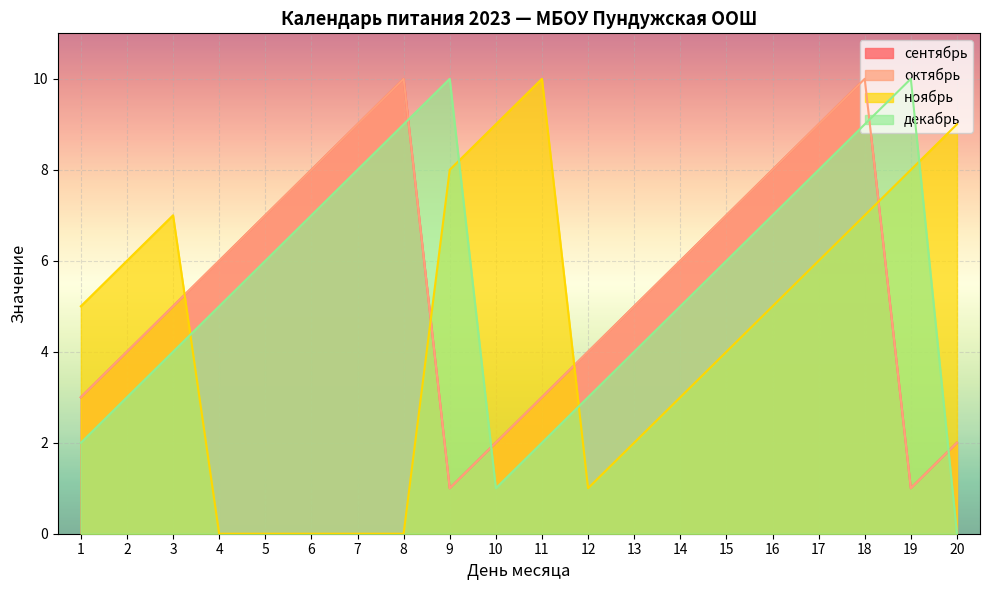

Rank the series by their maximum value, from lowest to highest.

сентябрь, октябрь, ноябрь, декабрь